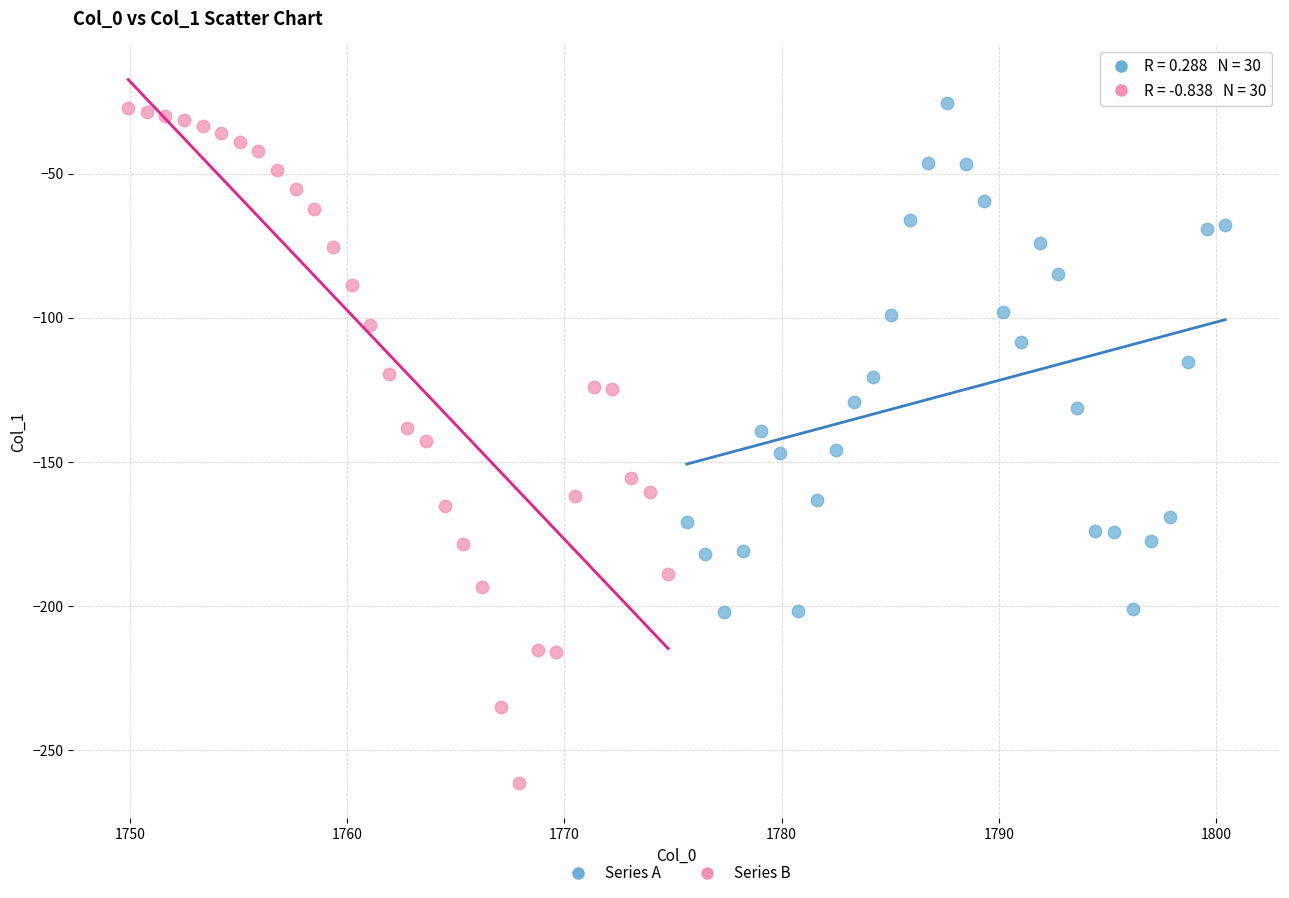

Which series has the widest spread of Y values?

Series B